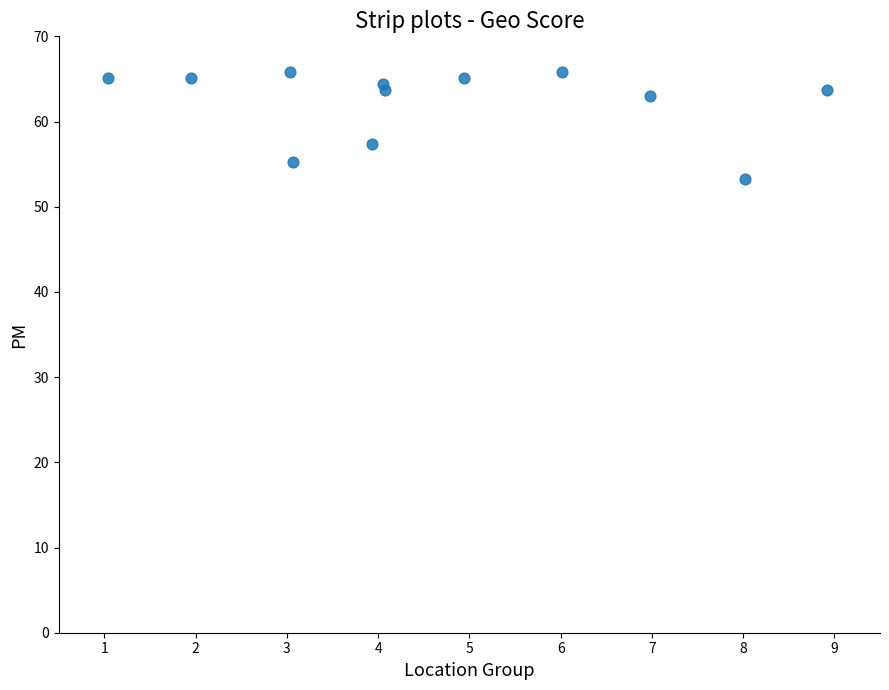

What Y value in the scatter plot is closest to 59?

57.4